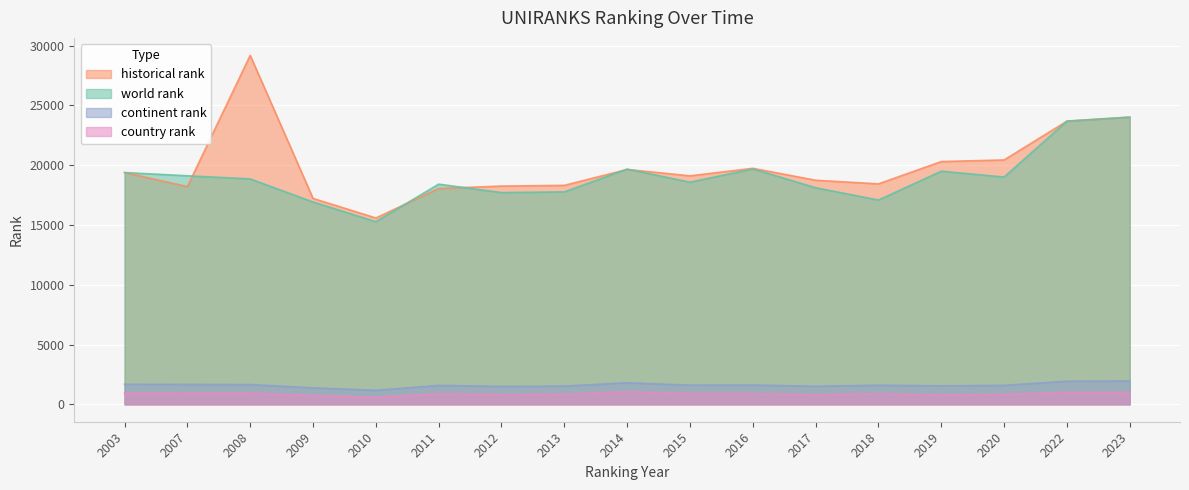

How many data points does each series have?

17